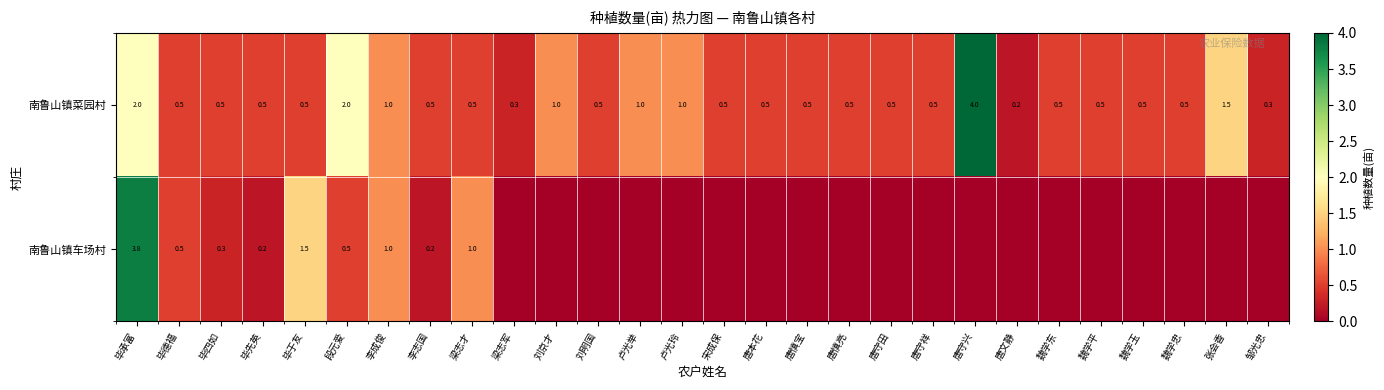

Is it true that 南鲁山镇车场村 equals 1.8 at 梁志才?

False